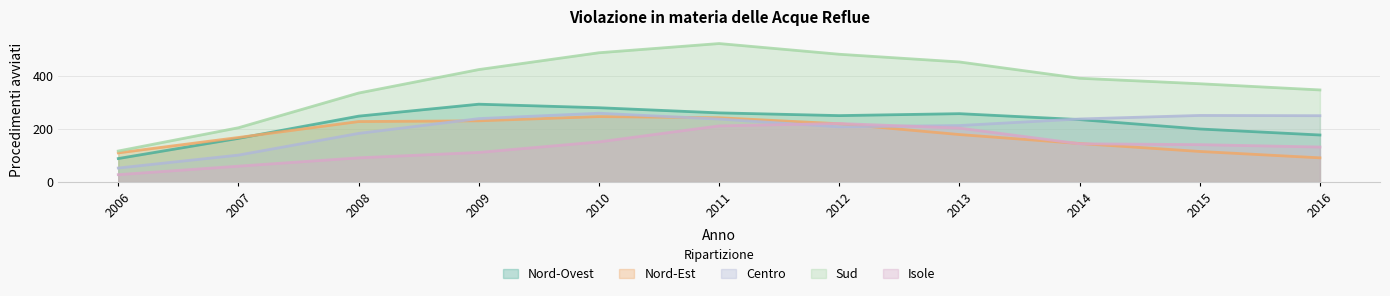

What is the lowest value of the Sud series?

117.3